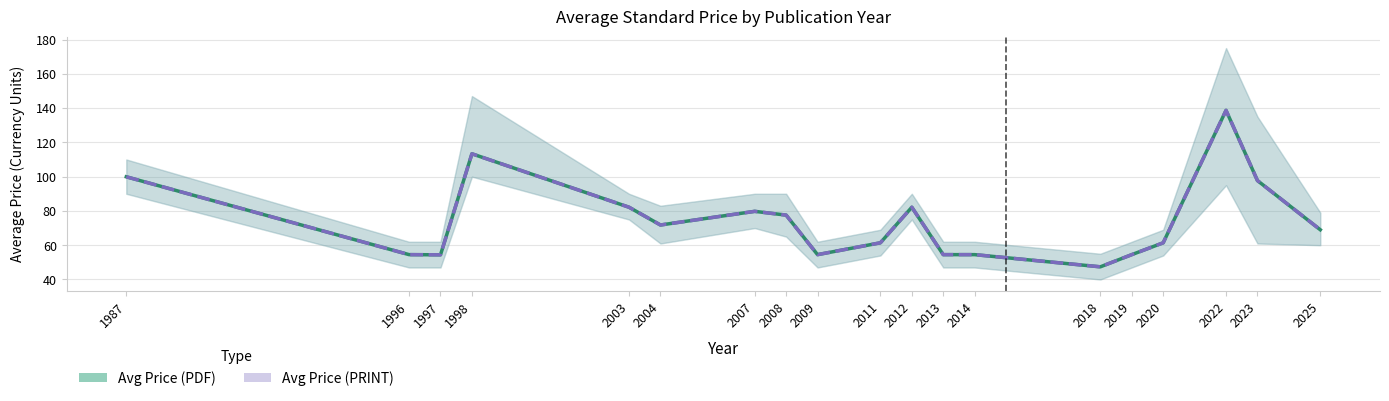

Reading right to left, what are all the values shown in this chart?

Avg Price (PDF): 69.0	97.7	138.7	61.4	54.5	47.4	54.5	54.5	82.2	61.4	54.5	77.5	79.8	71.8	82.2	113.3	54.4	54.5	99.9
Avg Price (PRINT): 69.0	97.7	138.7	61.4	54.5	47.4	54.5	54.5	82.2	61.4	54.5	77.5	79.8	71.8	82.2	113.3	54.4	54.5	99.9